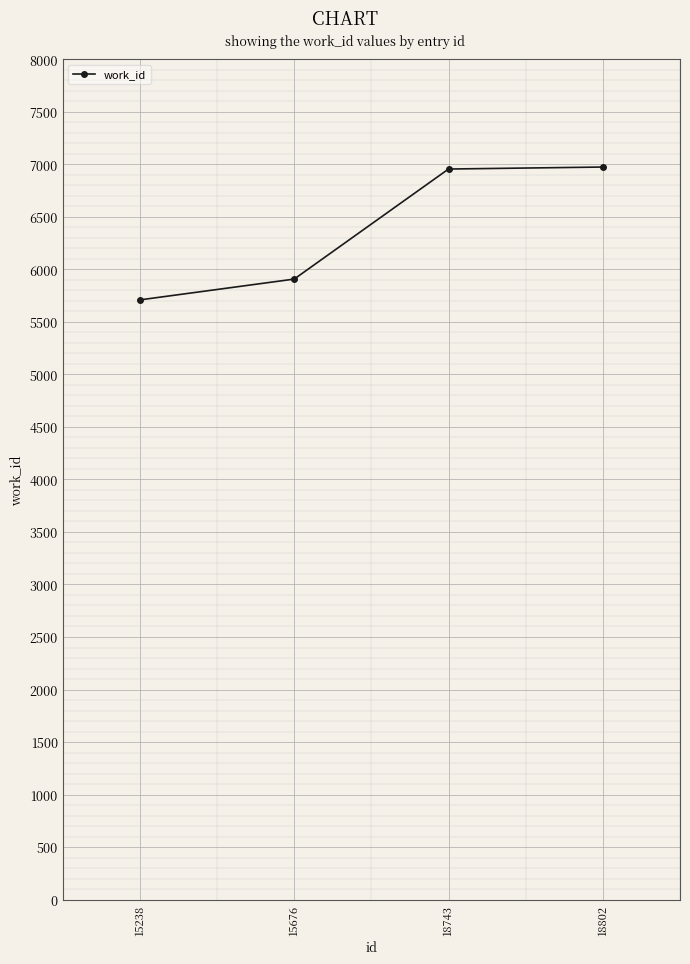

The value at 18802 is 11310. True or false?

False